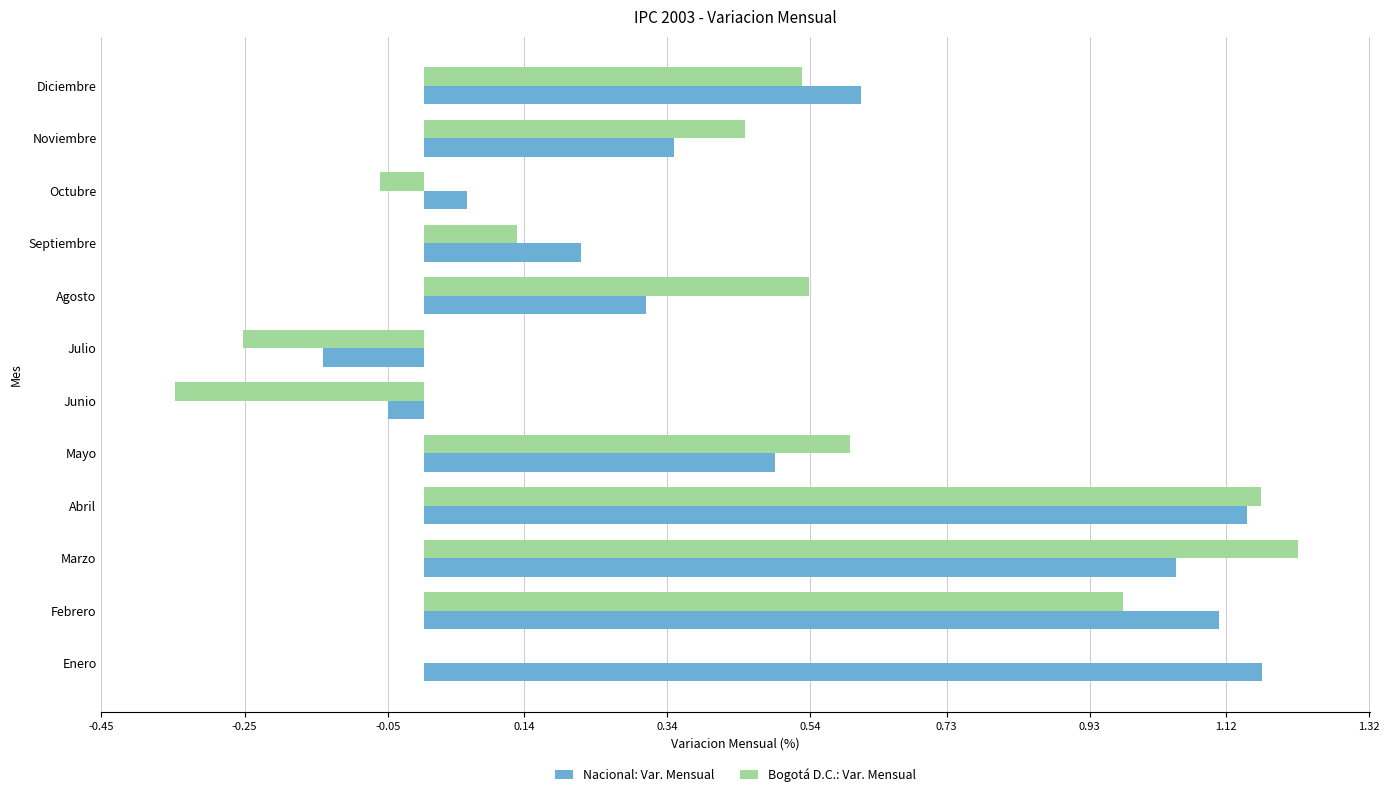

What is the sum of the Nacional: Var. Mensual values at Febrero and Diciembre?

1.7